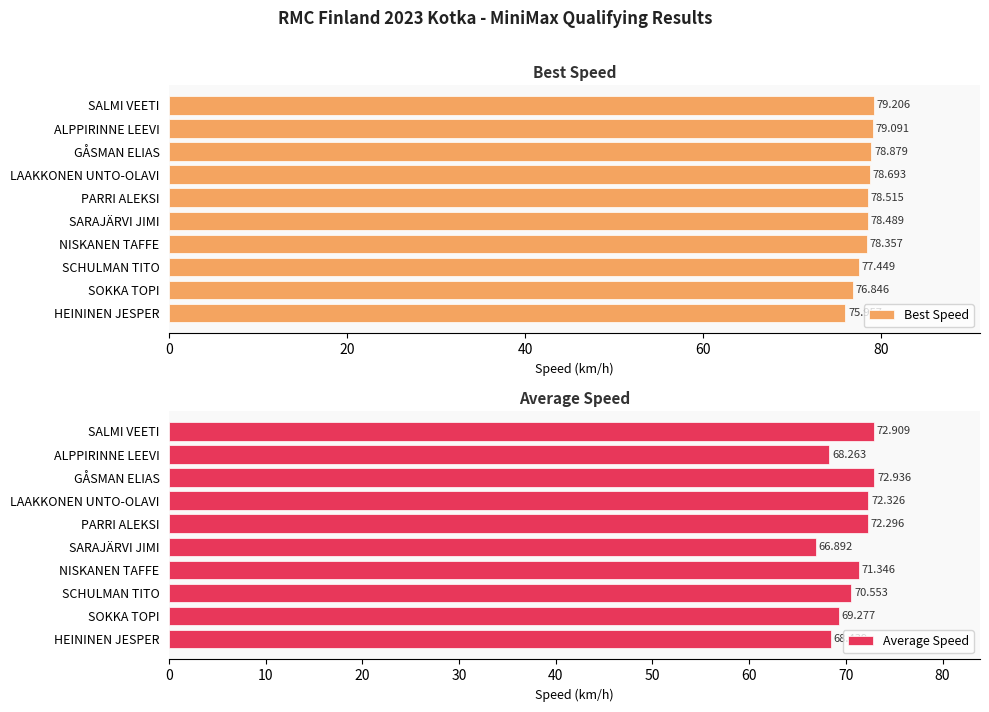

How many groups of bars are there?

10